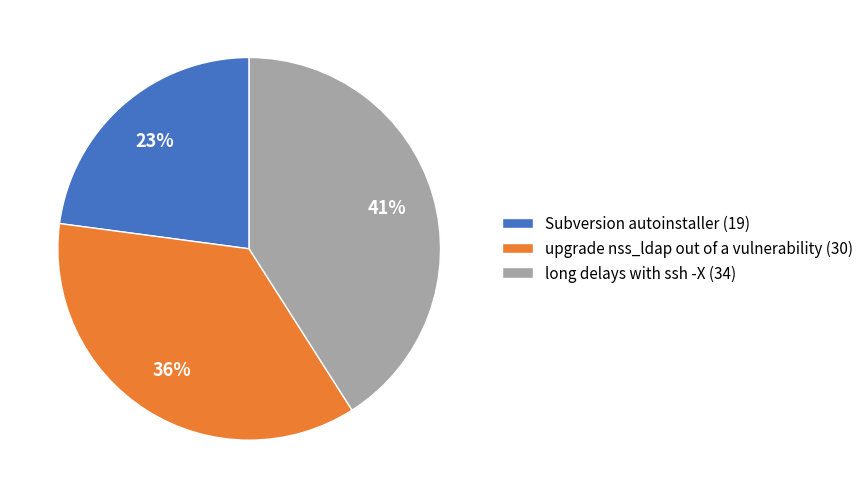

Is it true that long delays with ssh -X is 30% of the pie?

False